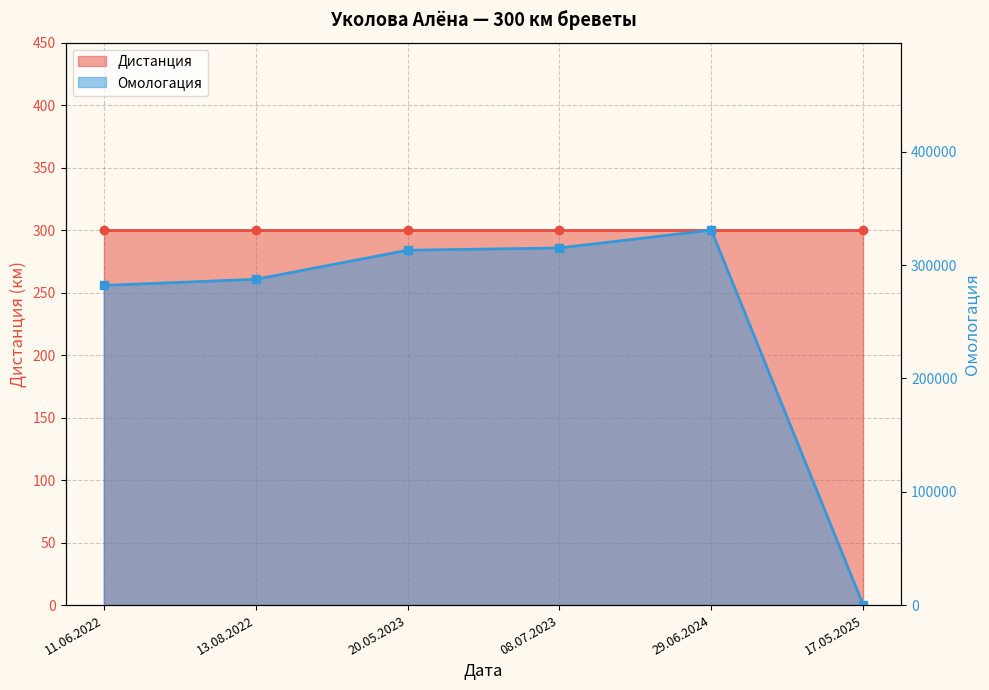

How many points are higher than both their immediate neighbors (excluding endpoints)?

1